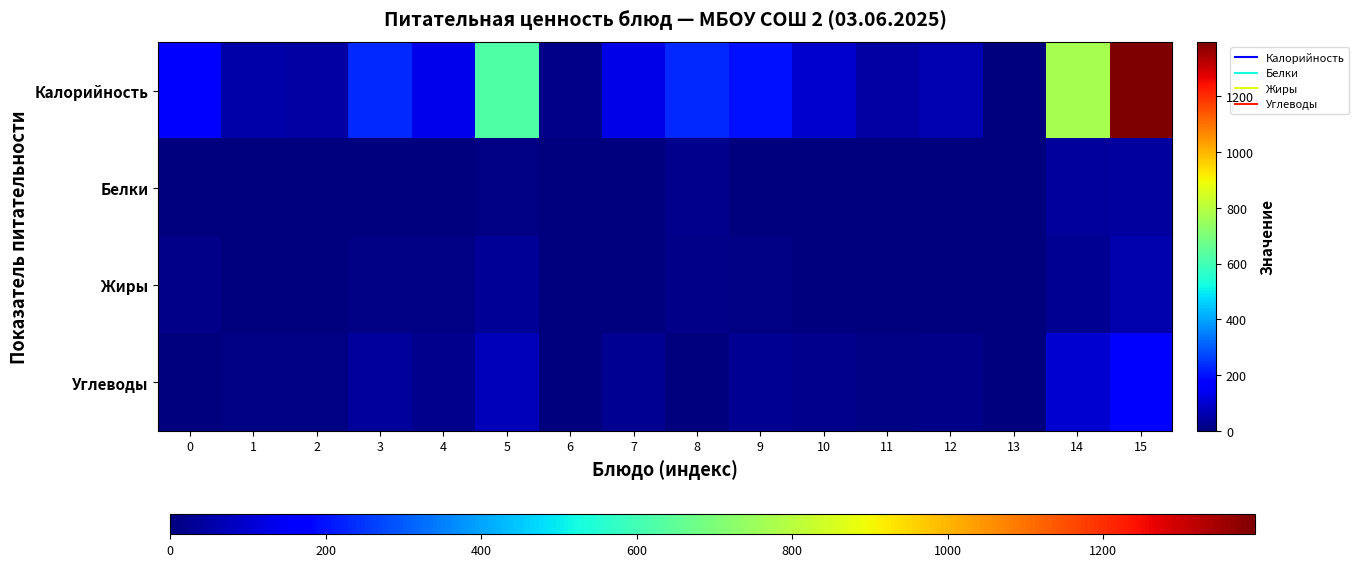

Rank the series by their maximum value, from lowest to highest.

Белки, Жиры, Углеводы, Калорийность